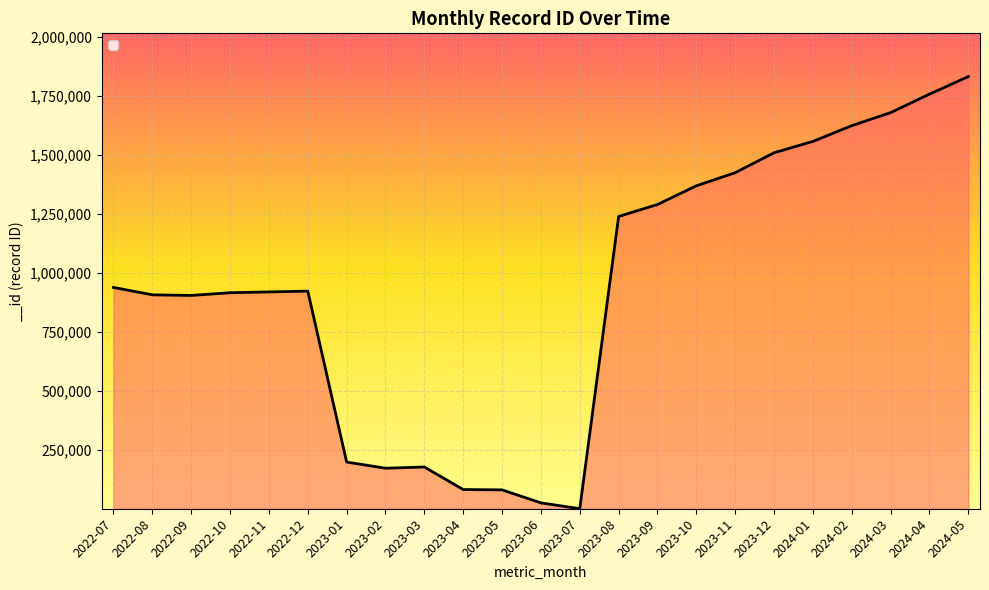

The value at 2022-11 is 1433939. True or false?

False